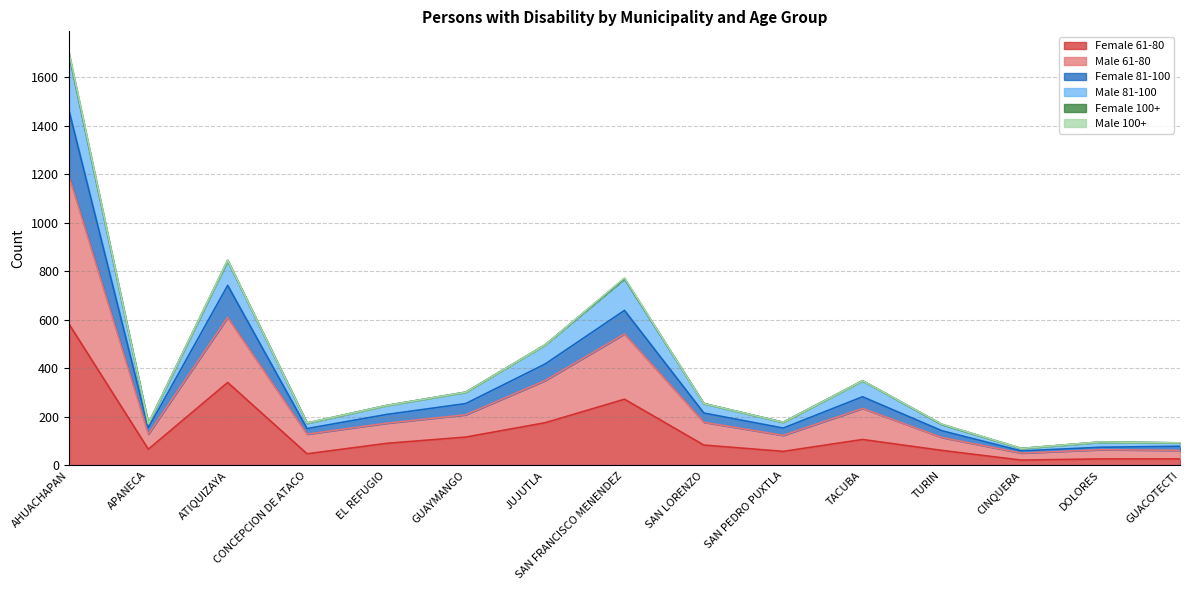

What is the lowest value of the Female 61-80 series?

22